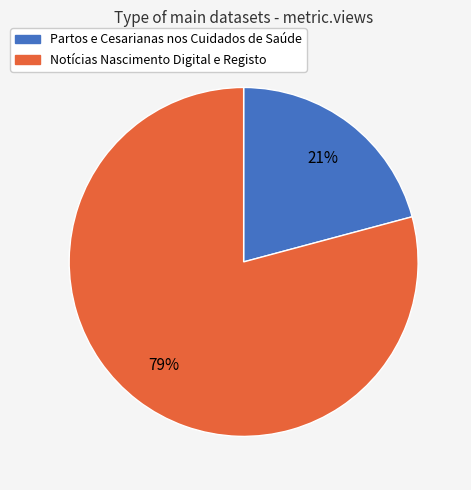

Which category accounts for the majority?

Notícias Nascimento Digital e Registo